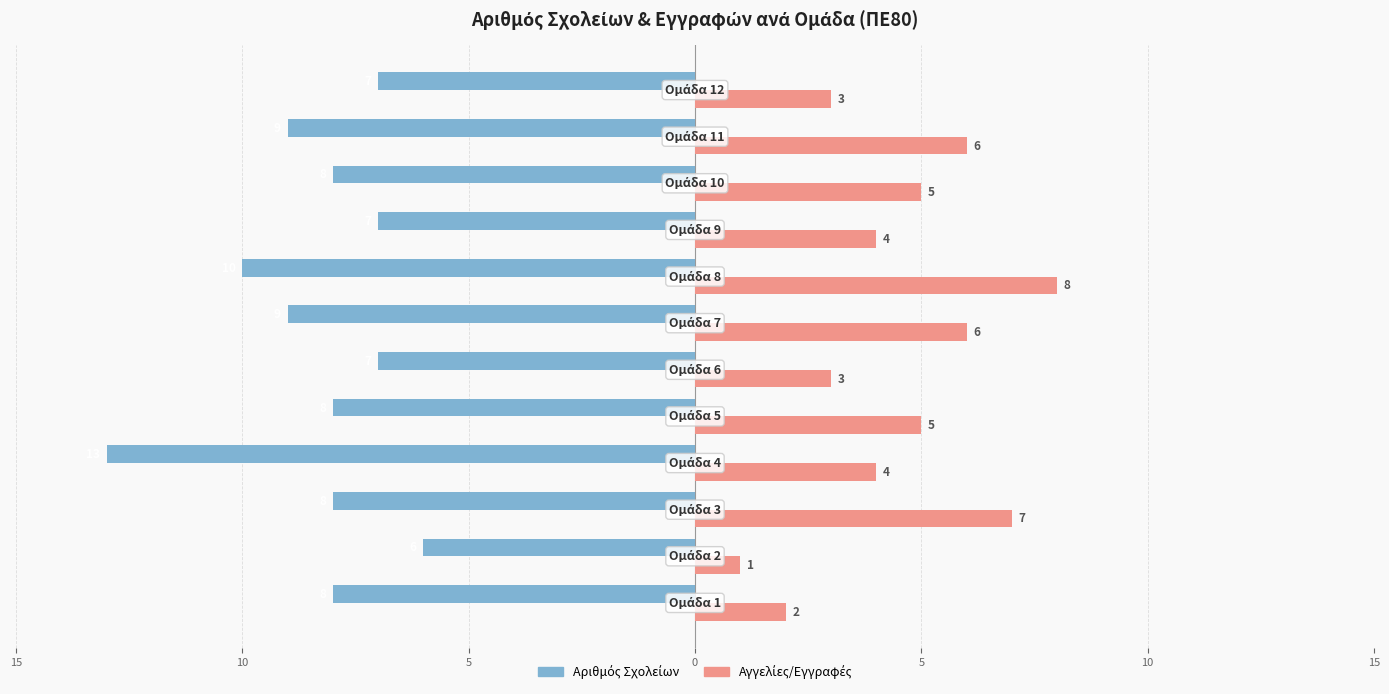

What is the sum of all Αγγελίες/Εγγραφές values?

54